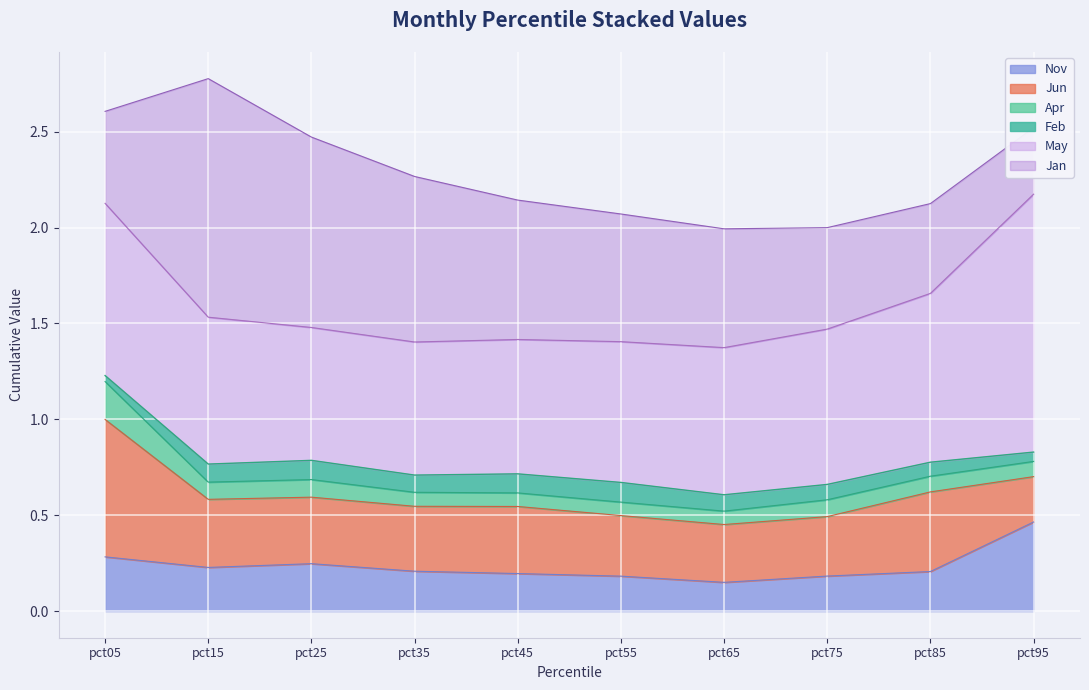

At which category is the sum across all series the highest?

pct15